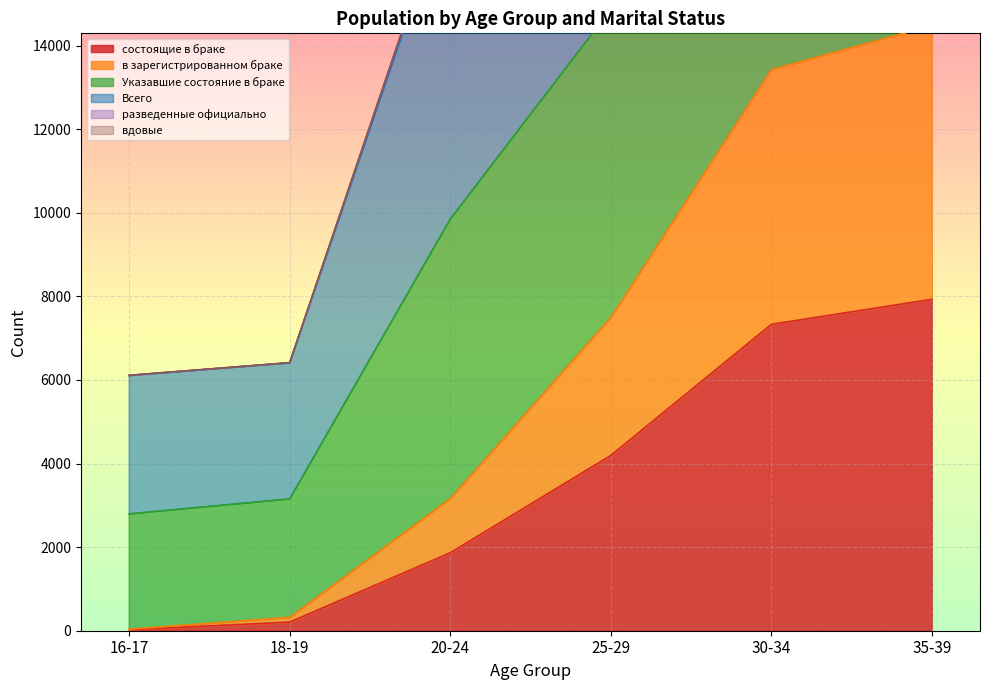

Between 16-17 and 25-29, which is larger?

25-29